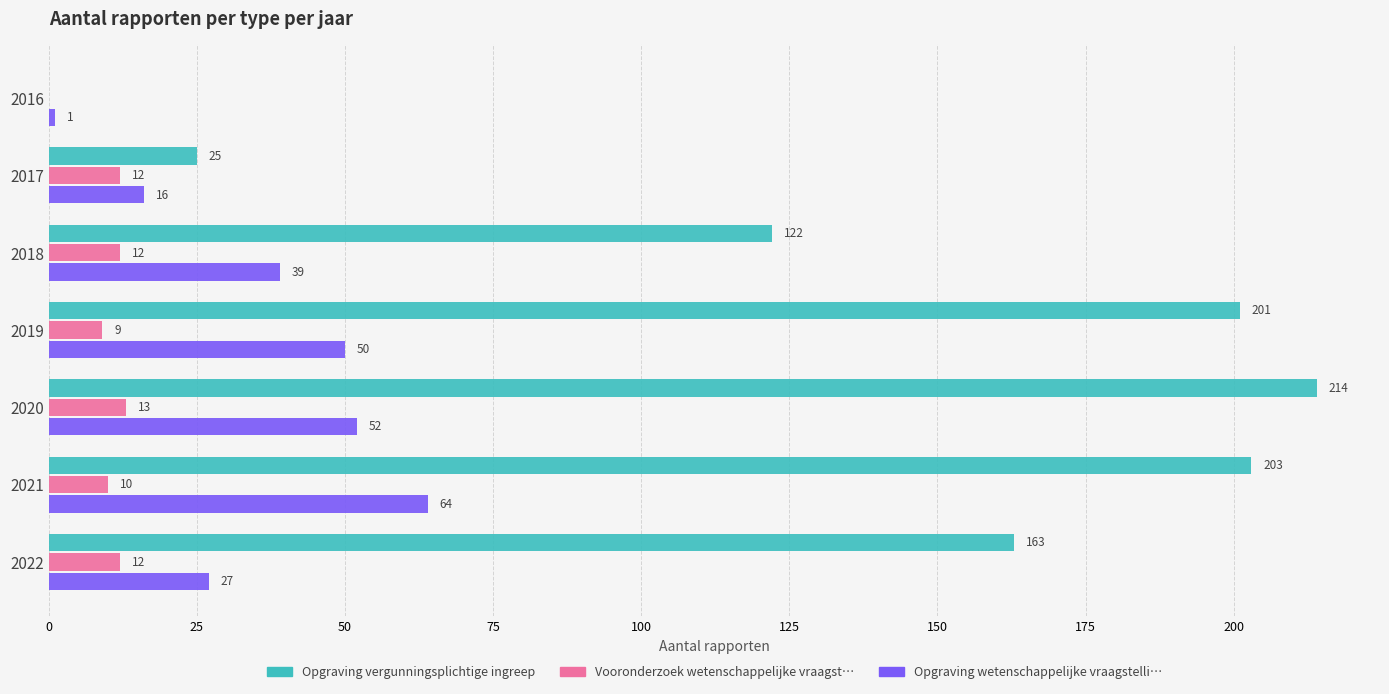

What is the maximum value for Opgraving wetenschappelijke vraagstelli…?

64